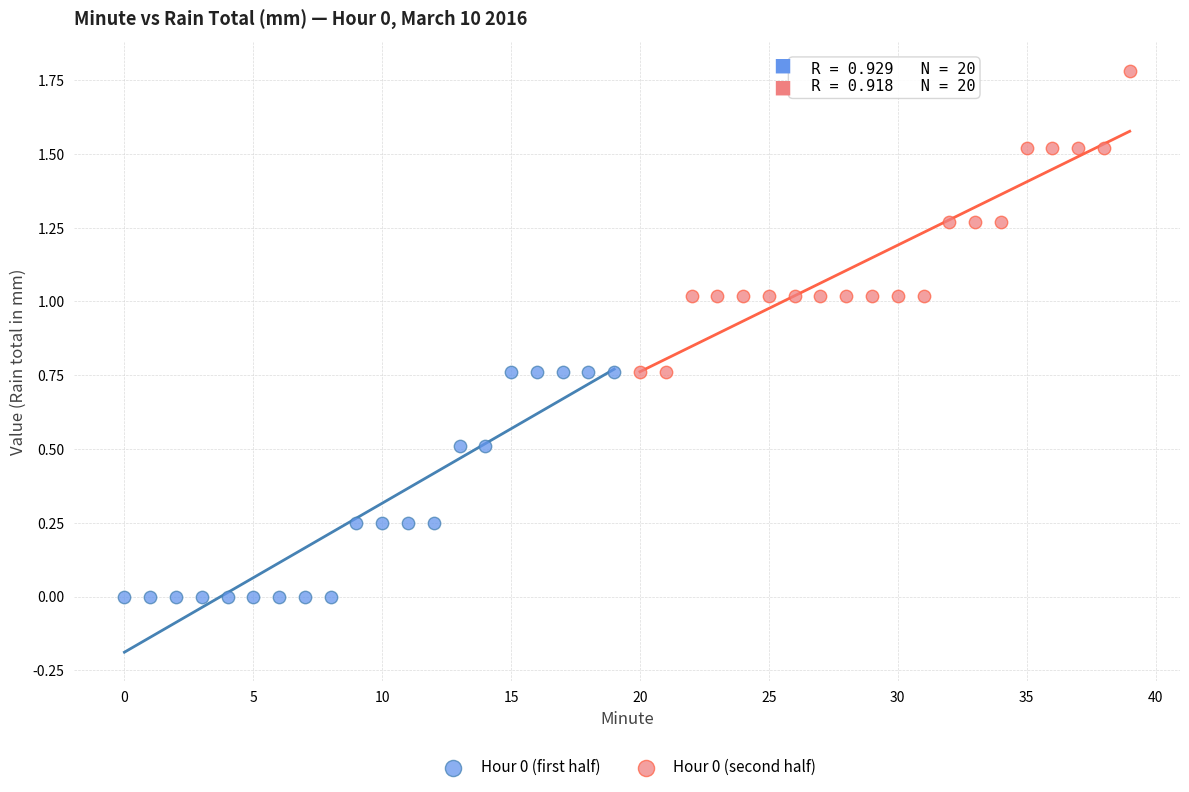

Which series reaches the maximum Y coordinate?

Hour 0 (second half)